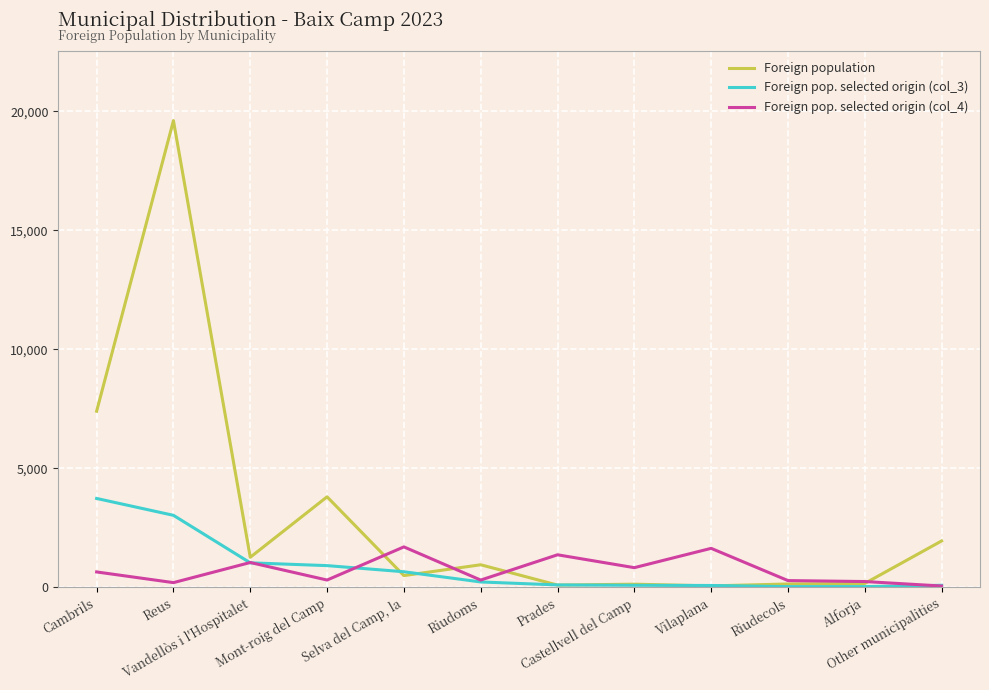

At which category does Foreign population reach its first local peak?

Reus